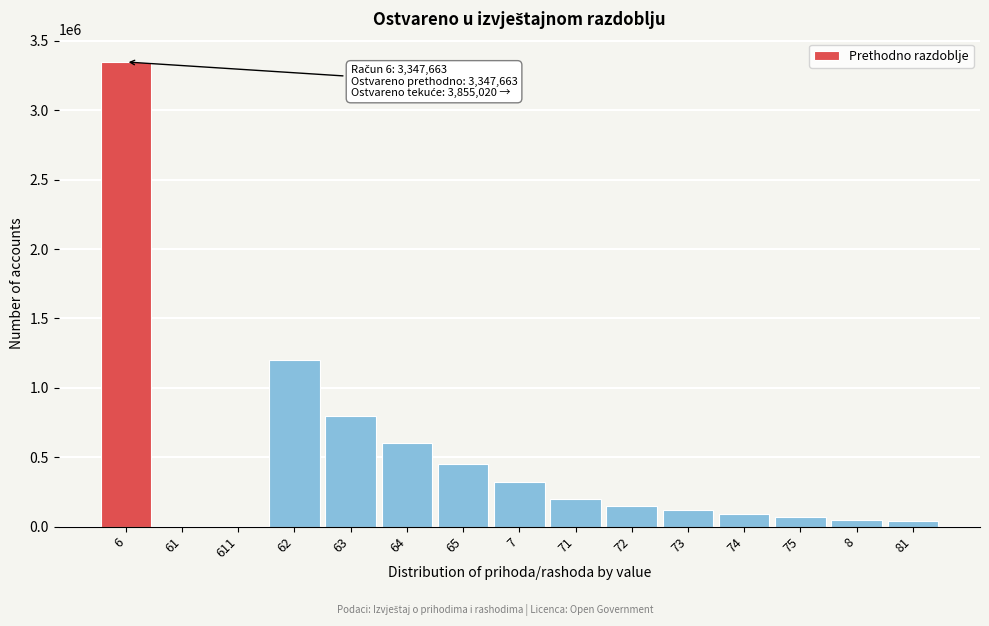

Is it true that the value at 63 is 275042?

False